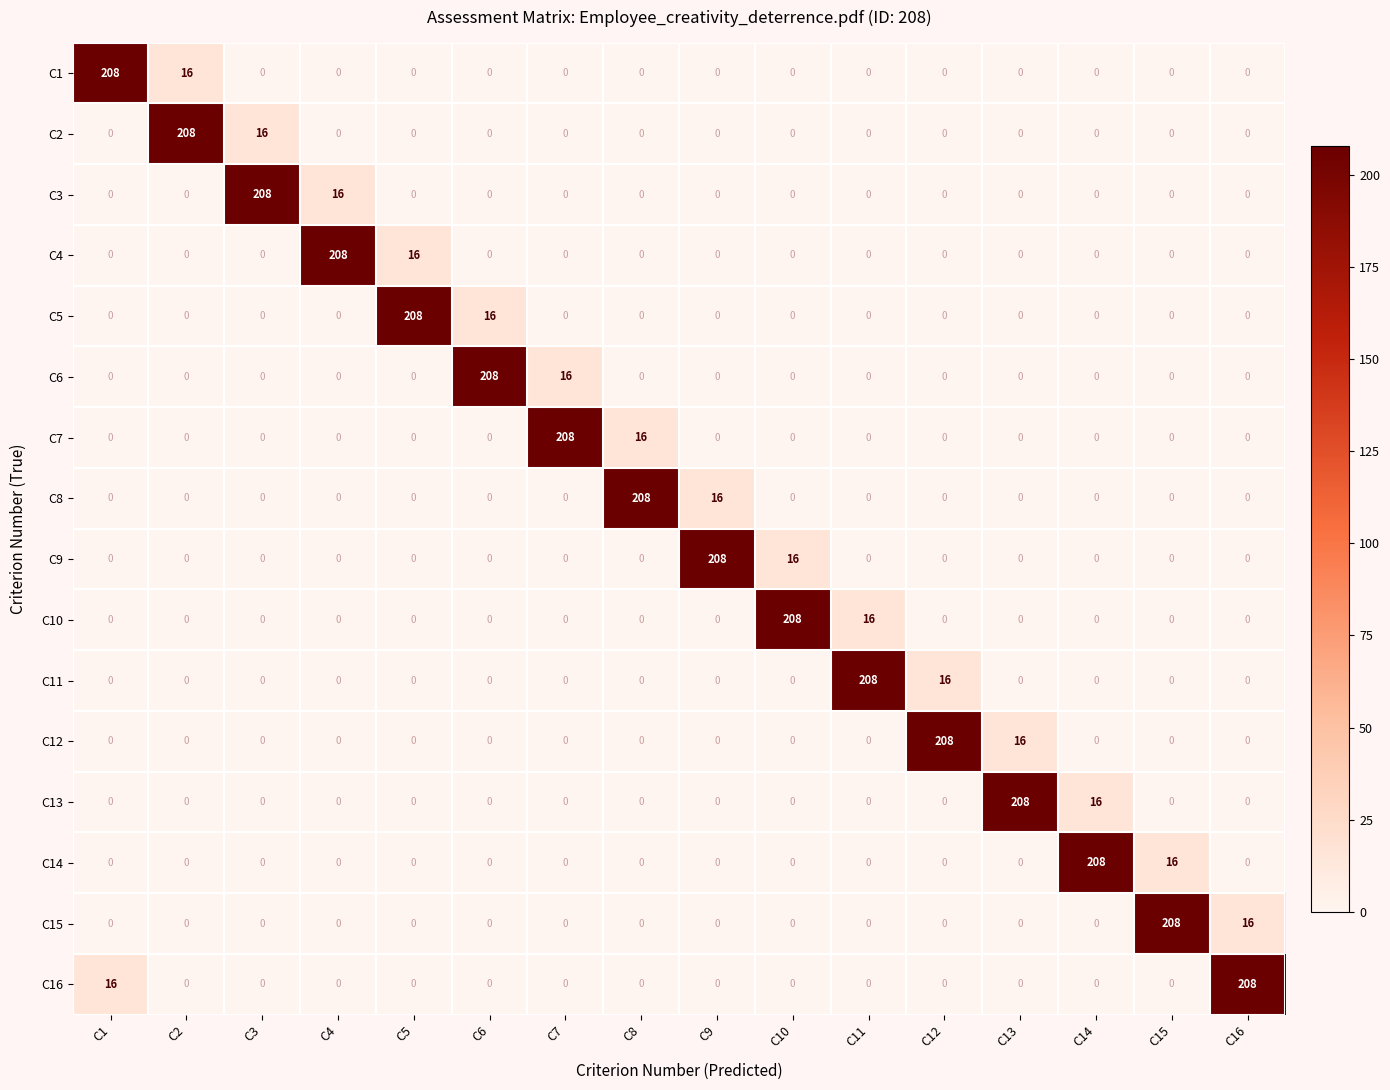

At how many categories does at least one series exceed 7?

16